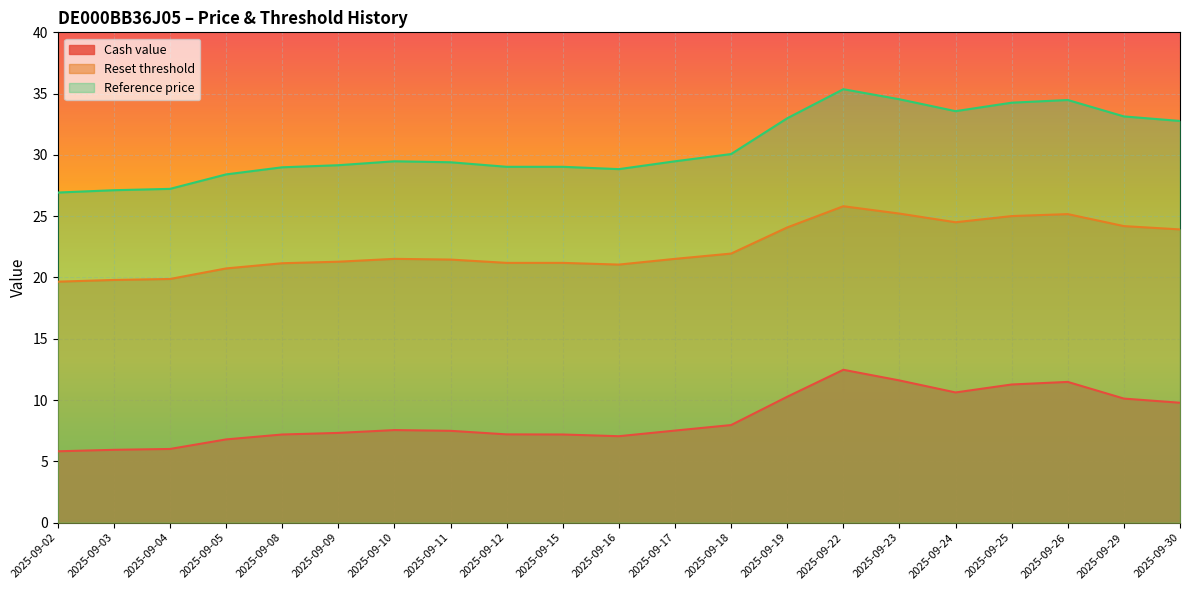

What is the spread (max minus min) of values at 2025-09-17?

22.0